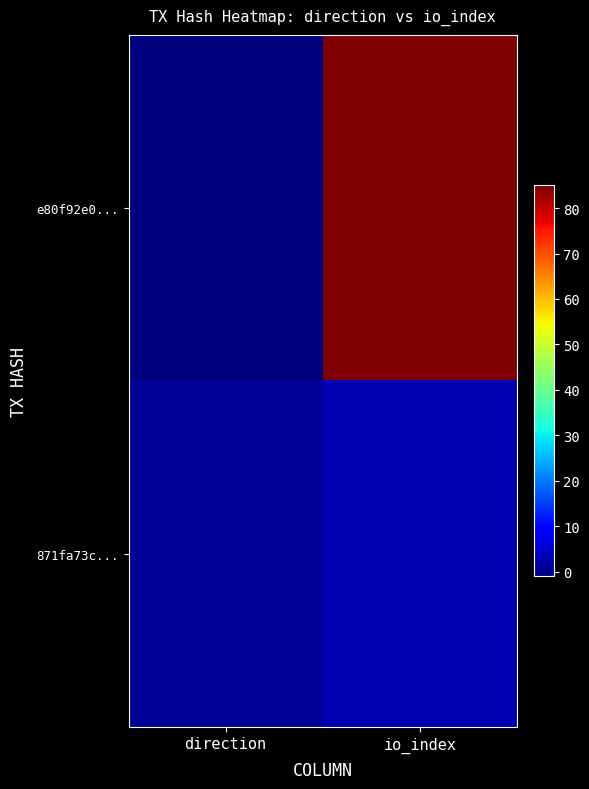

Count the number of data series in this chart.

2